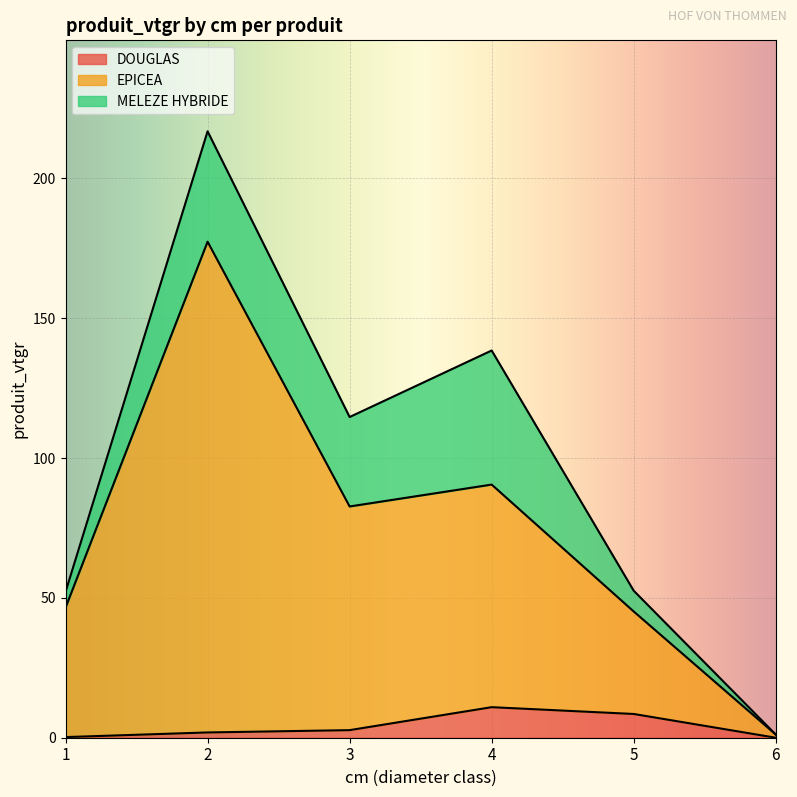

How many lines are shown in the chart?

3